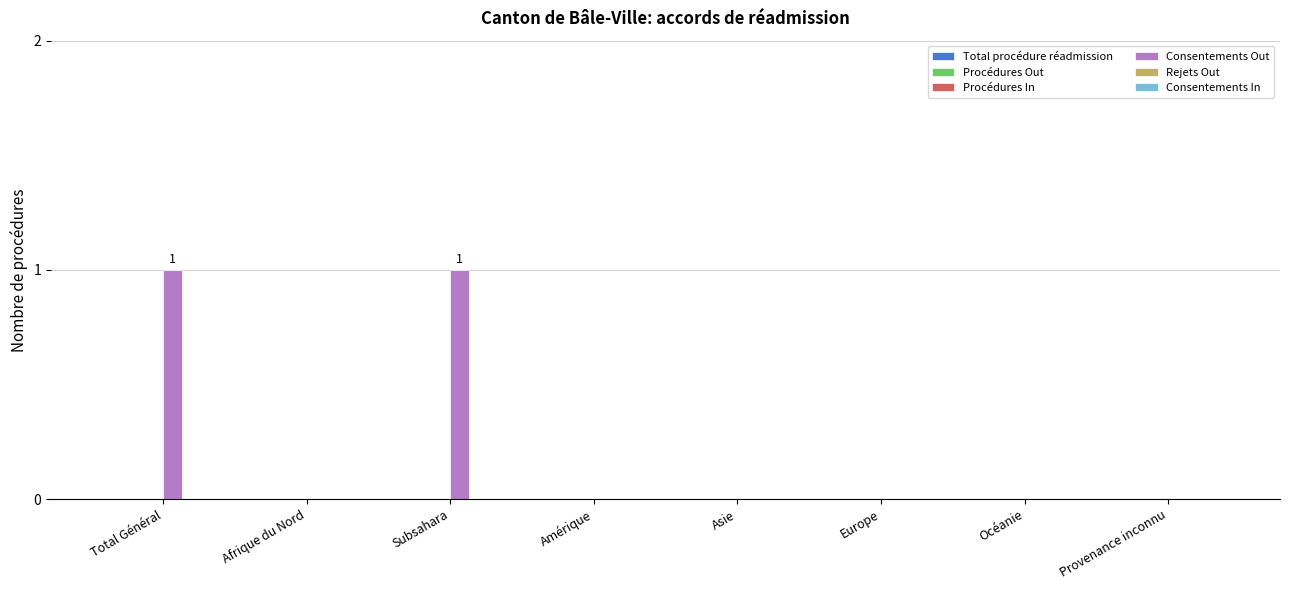

What is the greatest value displayed?

1